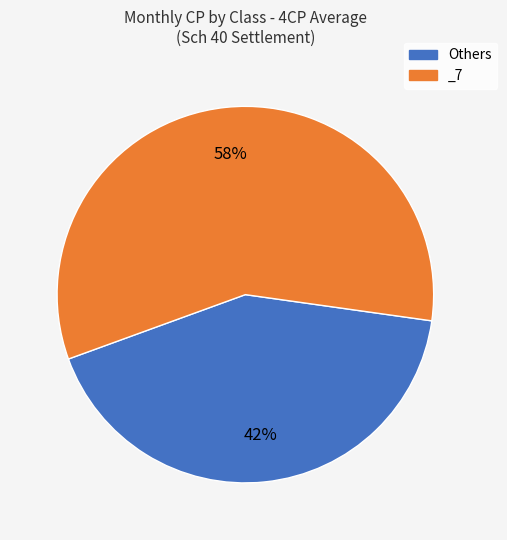

Do Others and _7 together represent more than half of the pie?

Yes